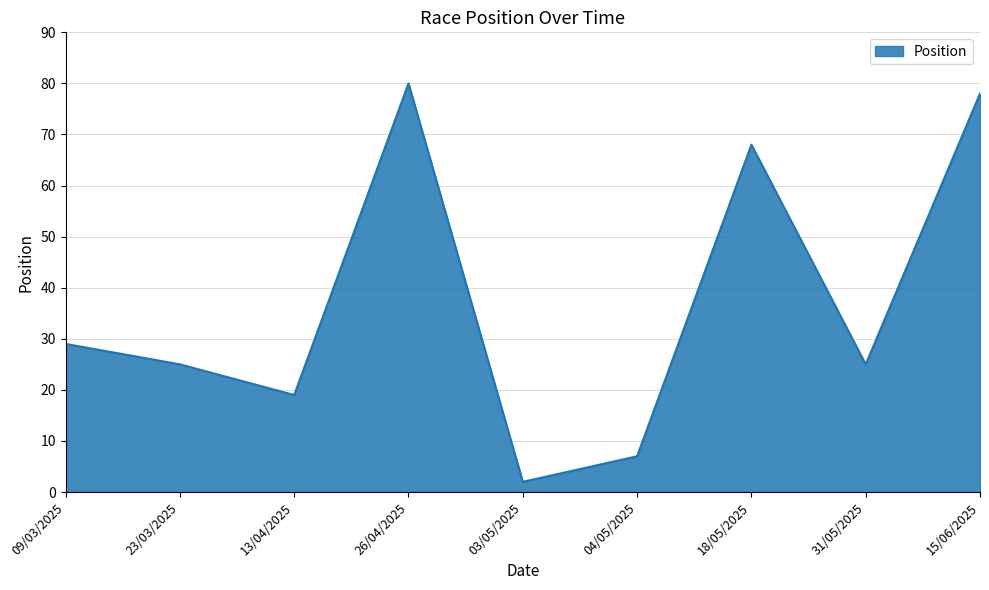

How many distinct data groups are displayed?

1